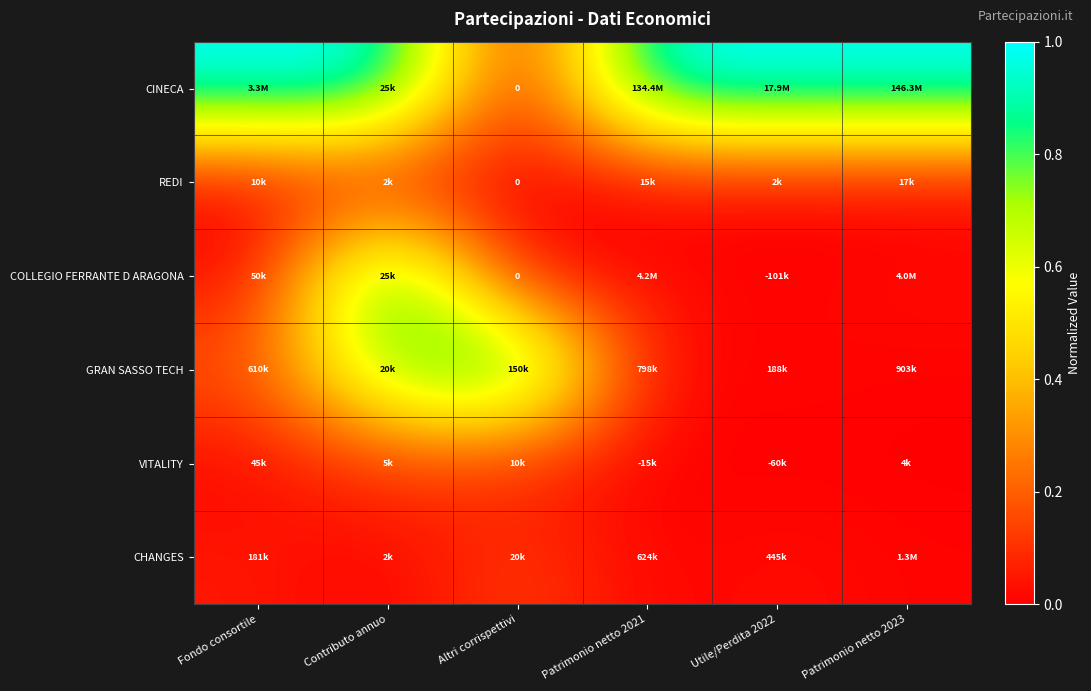

Is the value of REDI at Altri corrispettivi greater than the value of CHANGES at Fondo consortile?

No